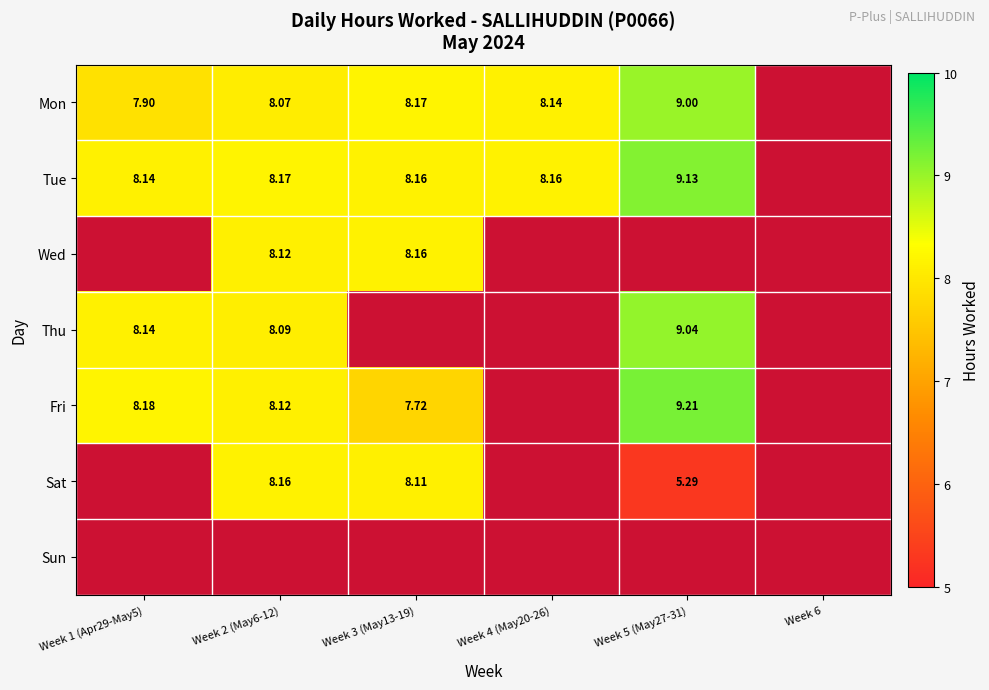

Is the value of Sat at Week 5 (May27-31) greater than the value of Wed at Week 2 (May6-12)?

No